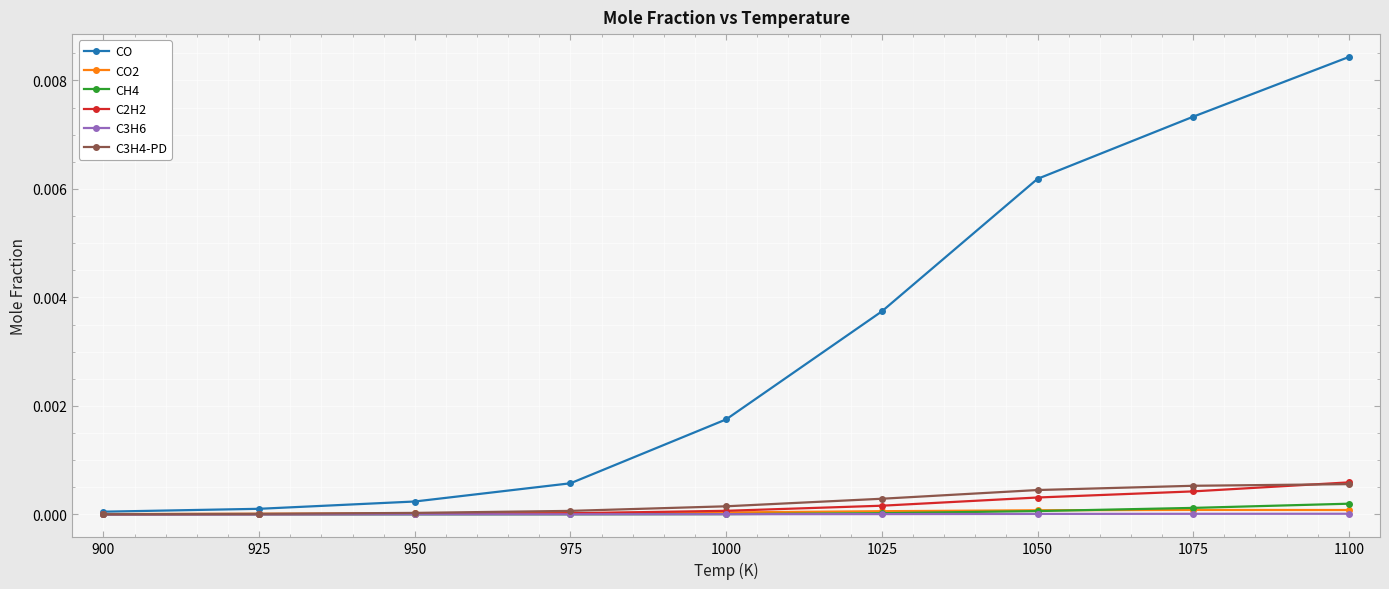

How many lines are shown in the chart?

6